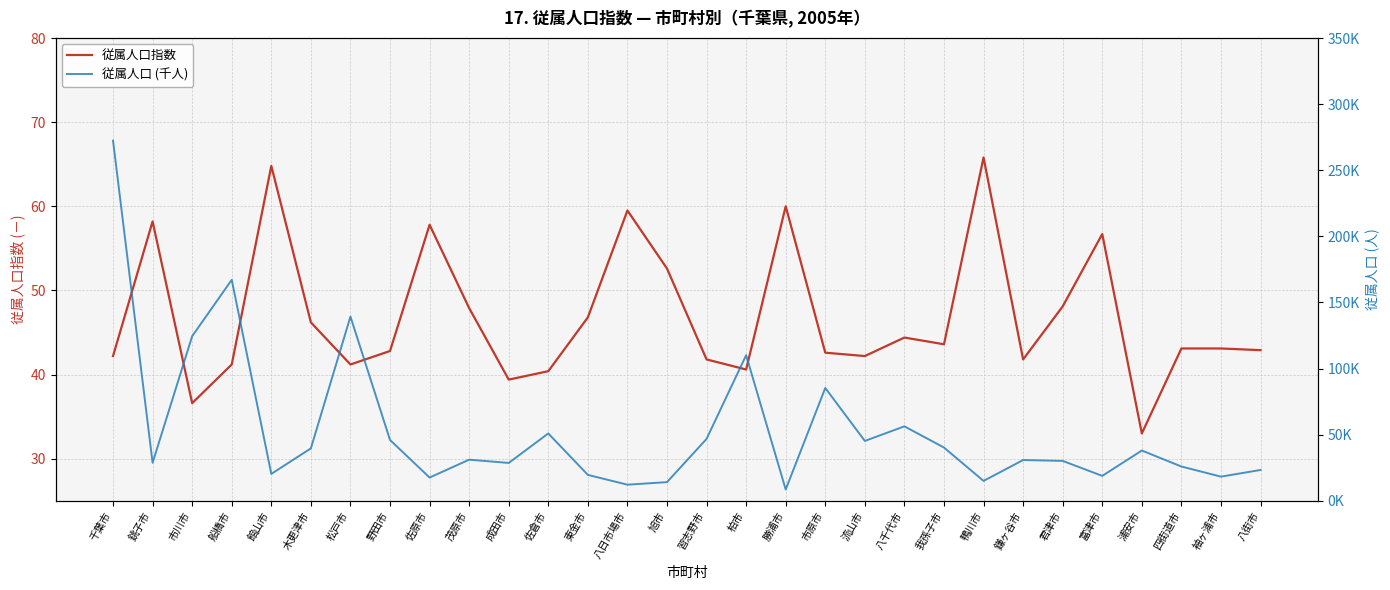

Does the chart have visible grid lines?

Yes